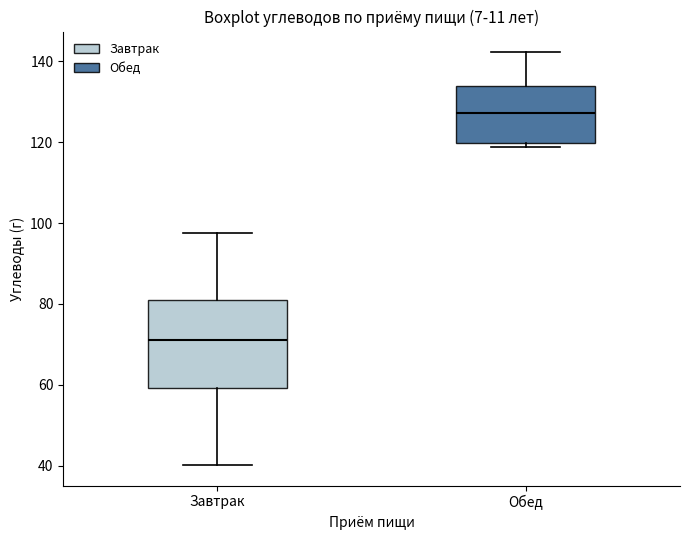

Which box has the lowest median line?

Завтрак